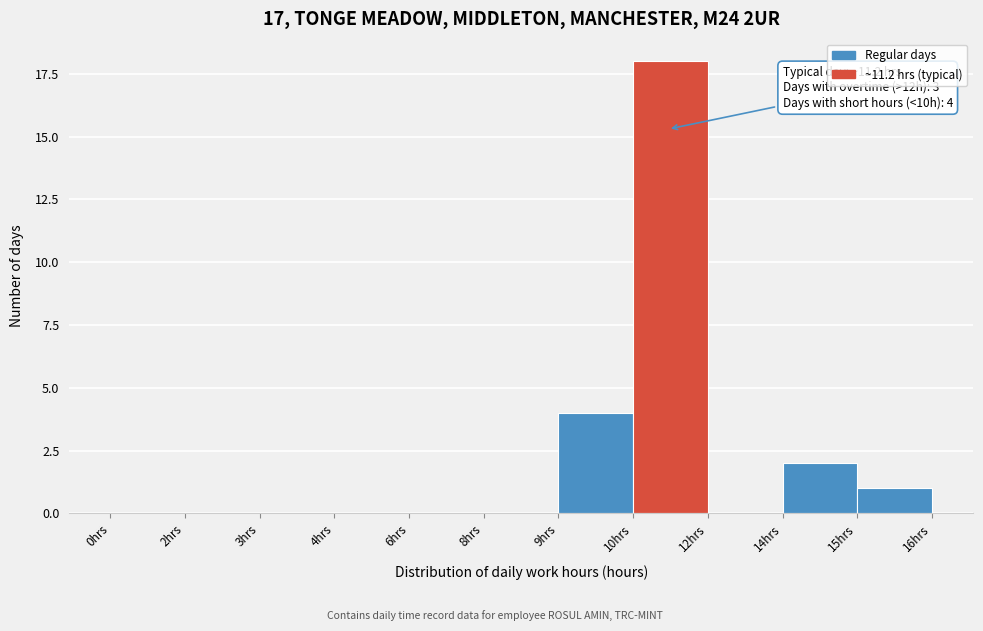

Reading left to right, what are all the values shown in this chart?

0hrs=0	2hrs=0	3hrs=0	4hrs=0	6hrs=0	8hrs=0	9hrs=4	10hrs=18	12hrs=0	14hrs=2	15hrs=1